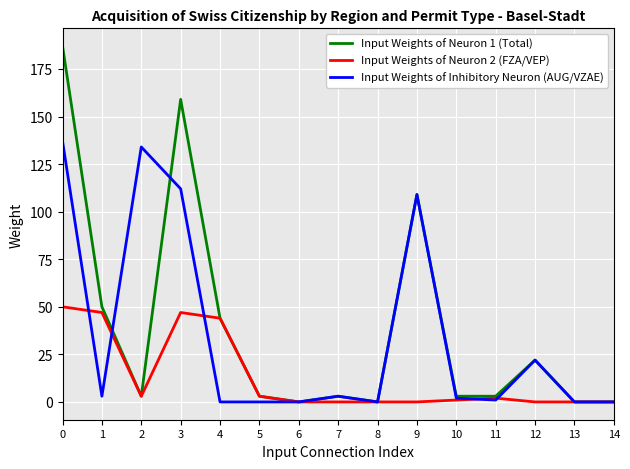

Does the chart have visible grid lines?

Yes